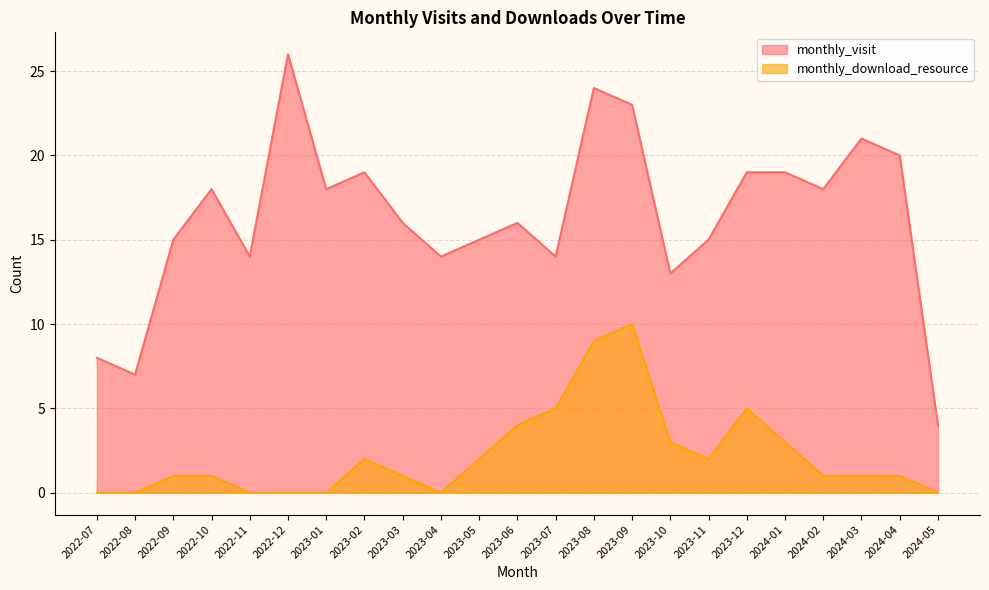

Is it true that monthly_download_resource equals 2 at 2022-09?

False